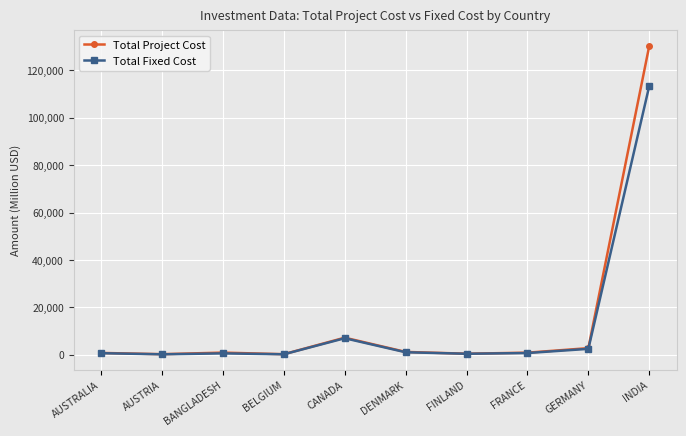

Which series has the largest range (max minus min)?

Total Project Cost